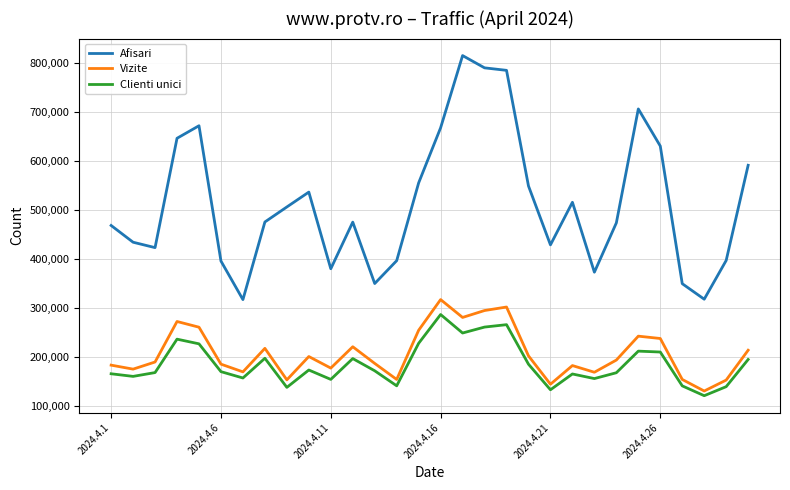

What is the maximum value for Afisari?

815978